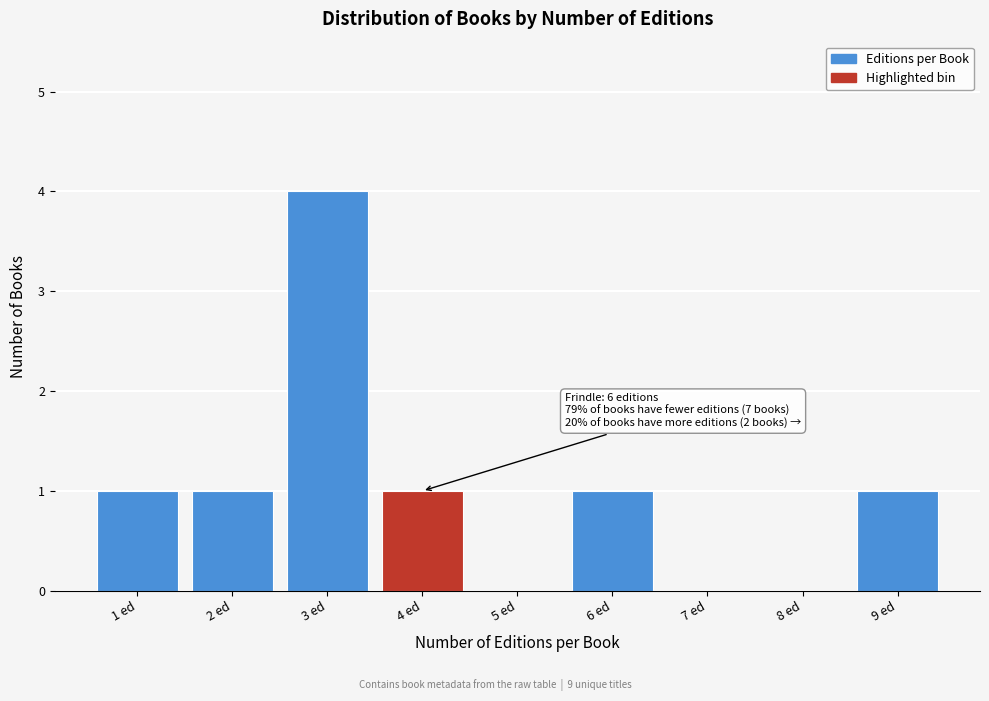

Reading left to right, extract all data points from this chart.

1 ed=1	2 ed=1	3 ed=4	4 ed=1	5 ed=0	6 ed=1	7 ed=0	8 ed=0	9 ed=1